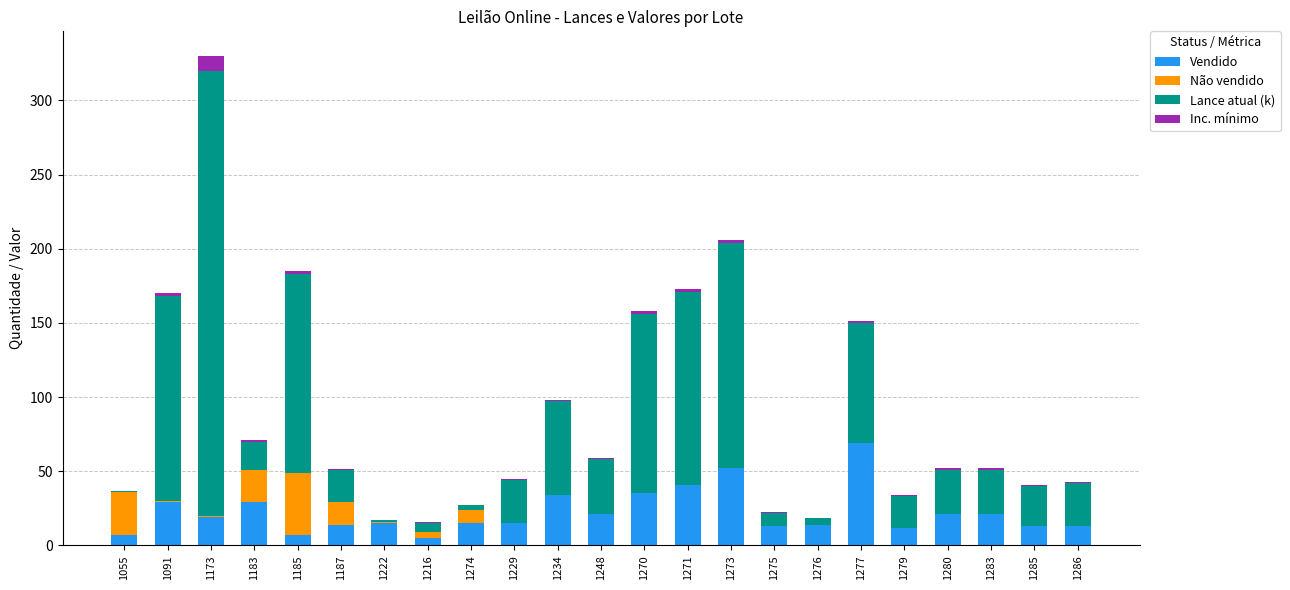

What is the maximum value for Vendido?

69.0